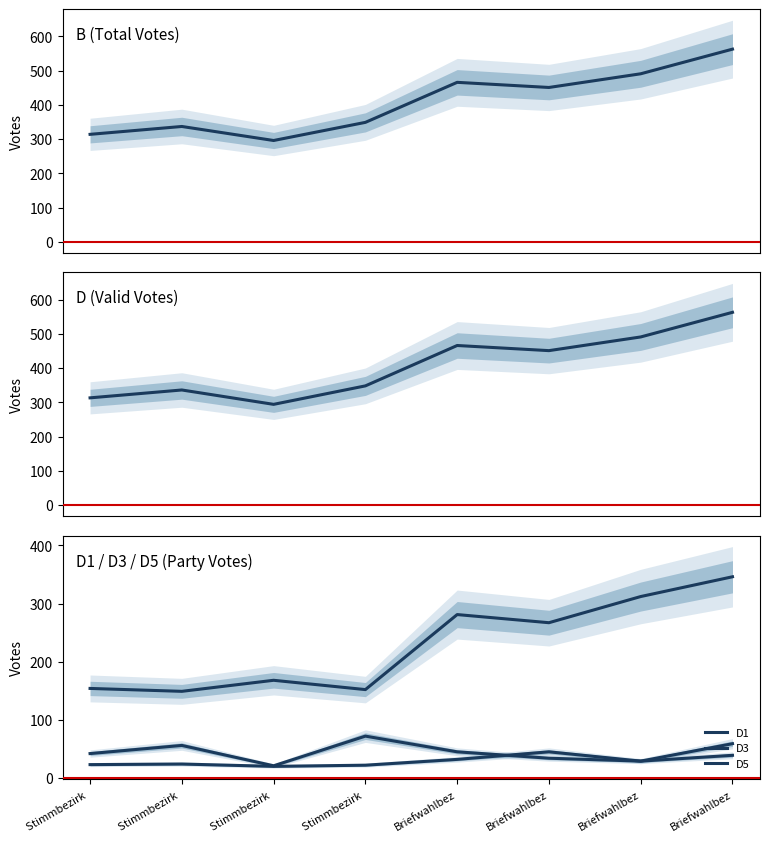

What is the sum of the D5 values at Stimmbezirk  and Briefwahlbez?

59